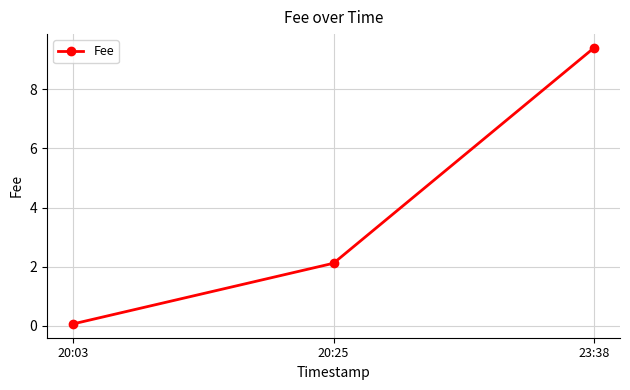

Reading left to right, extract all data points from this chart.

0.1	2.1	9.4